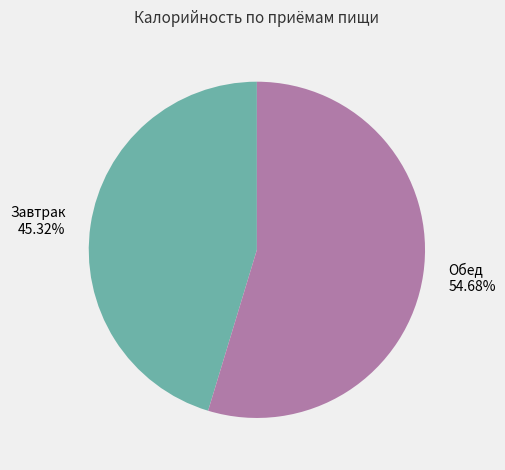

To the nearest percent, what is the average slice percentage?

50%